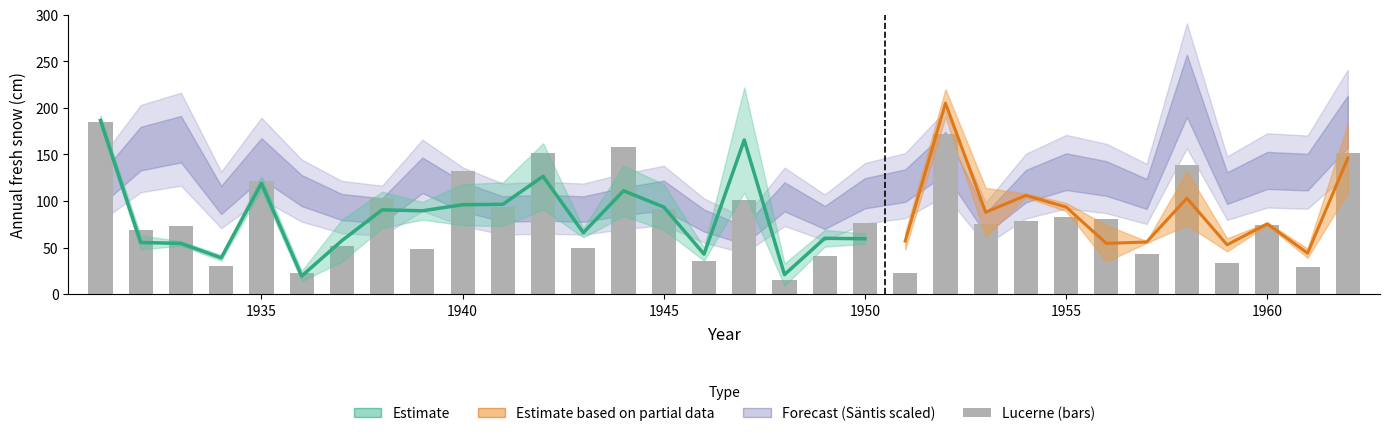

True or false: the data shows 74 at 1960.

True